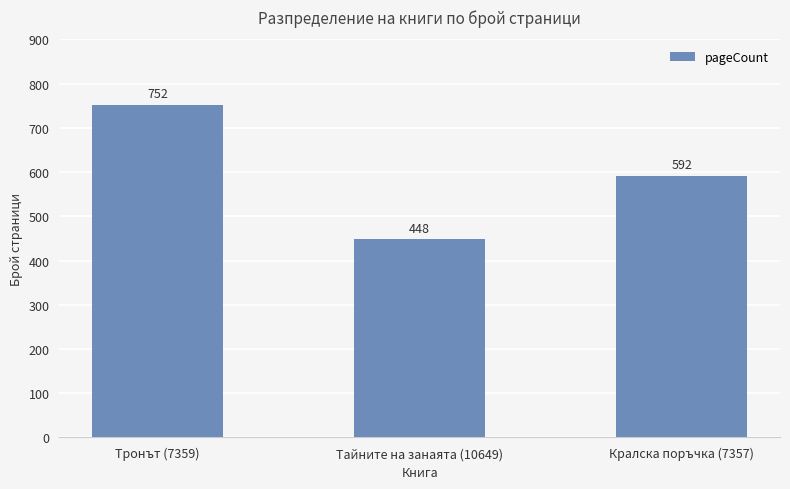

Rank the categories by value from highest to lowest.

Тронът (7359), Кралска поръчка (7357), Тайните на занаята (10649)